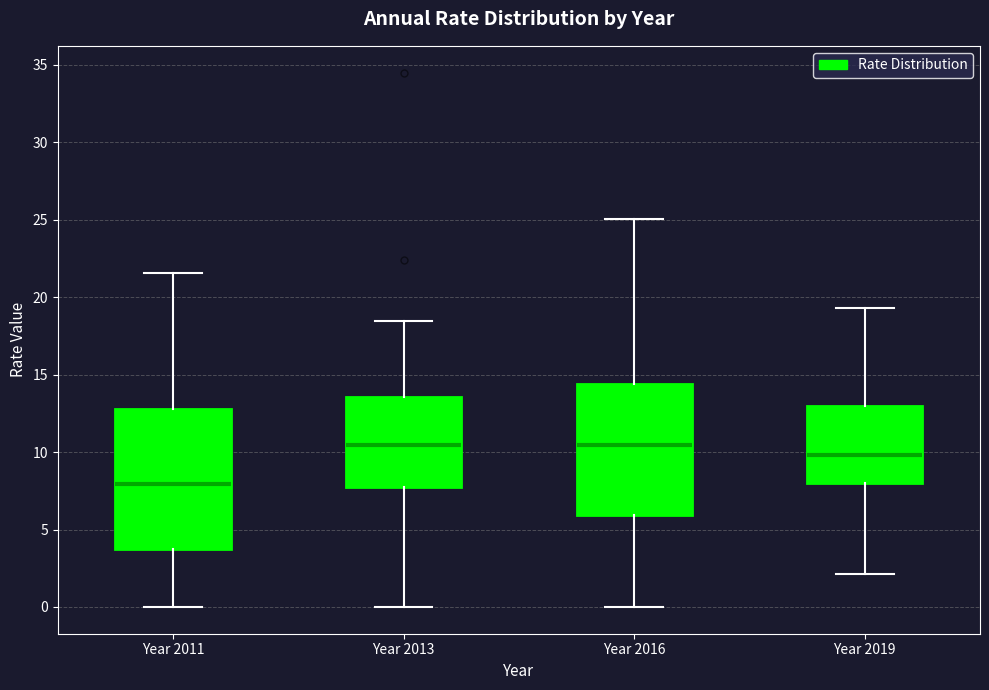

Where is the upper edge of the box for Year 2016 on the y-axis? The values are not printed on the chart, so give them approximately, as read against the axis.

14.5